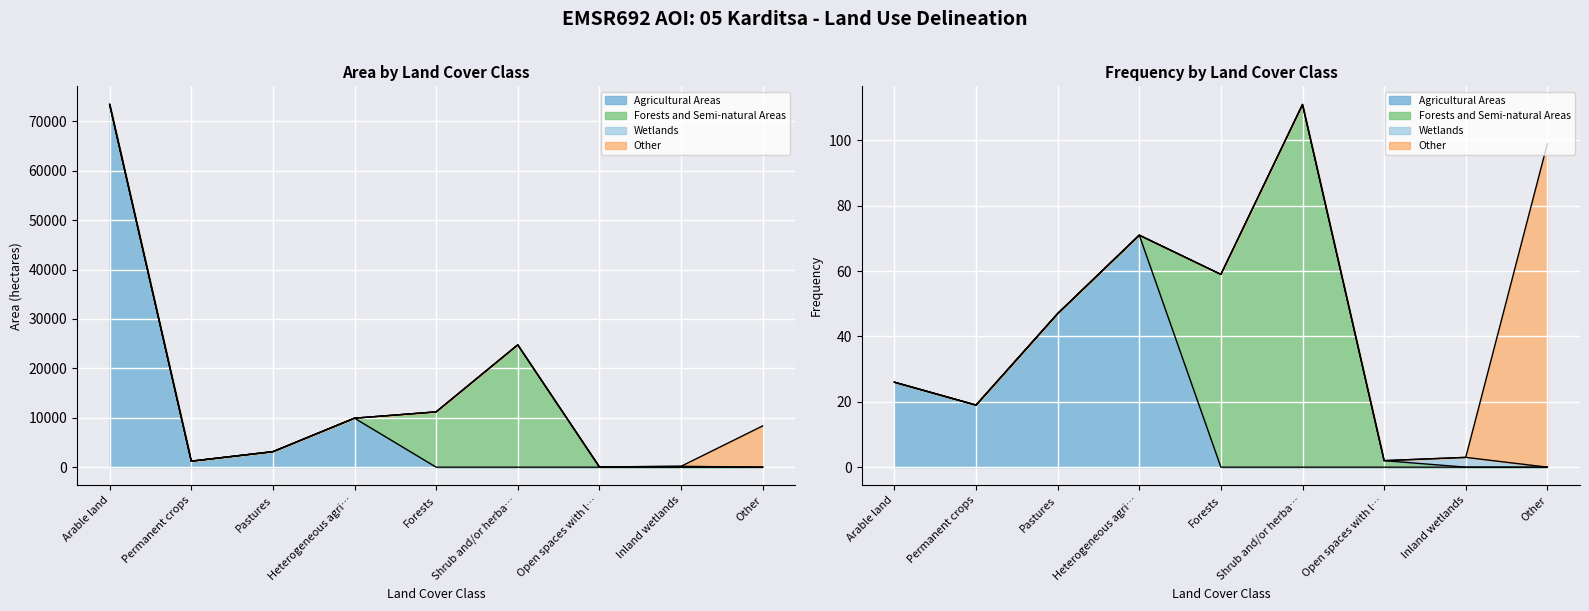

How many data points are less than 8346?

4